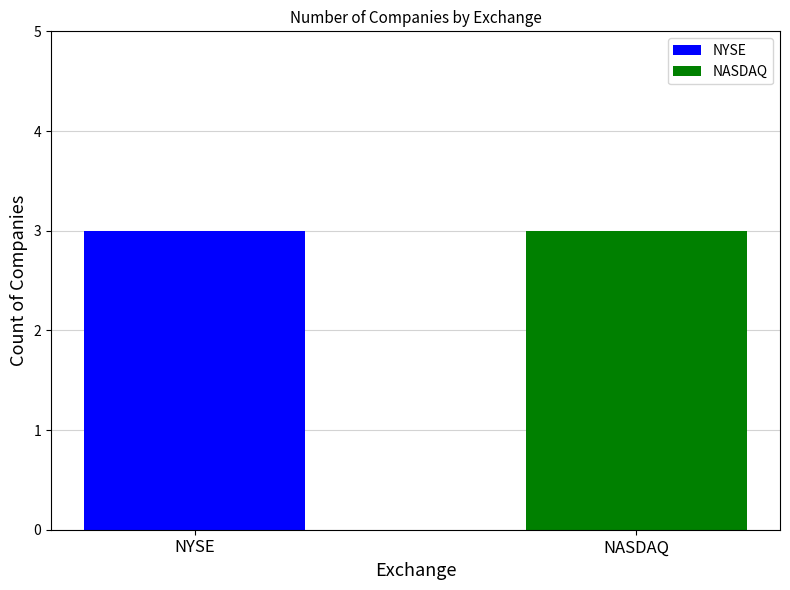

The chart shows a value of 1 at NYSE. True or false?

False